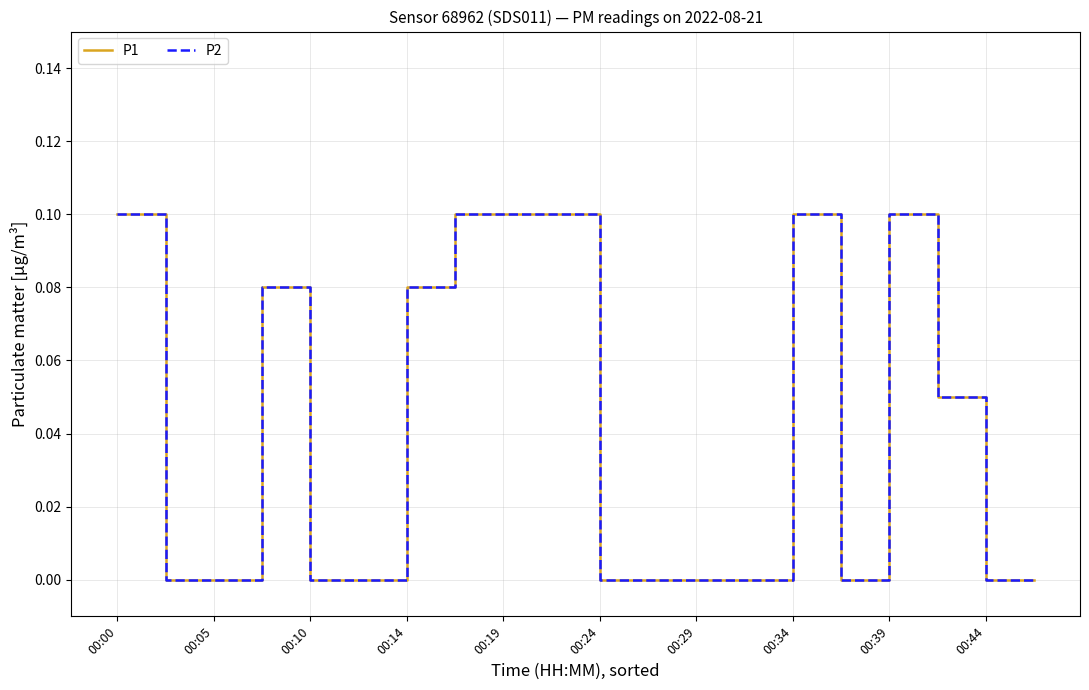

Count the P2 values in the range 0 to 1.

20